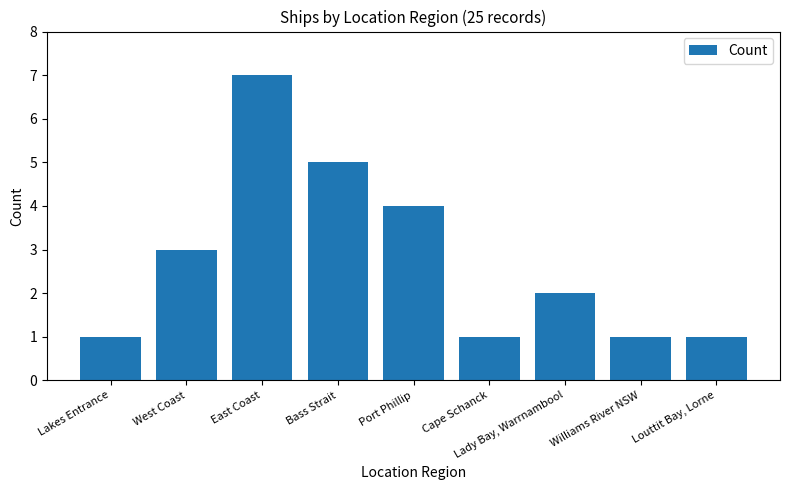

True or false: the data shows 2 at Port Phillip.

False